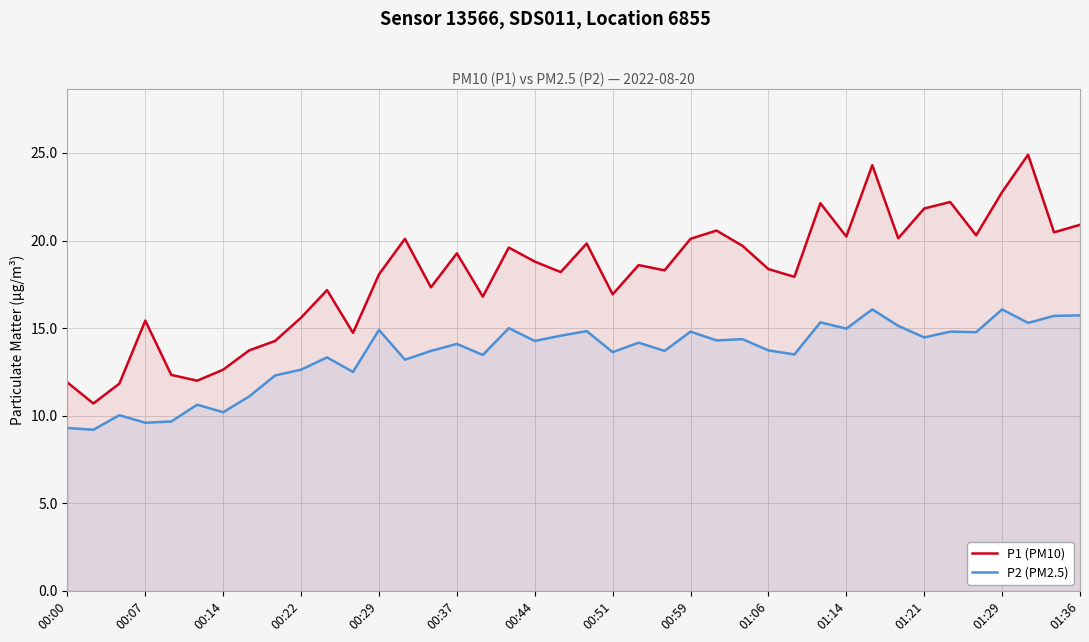

Does the chart display data point markers on the line(s)?

No